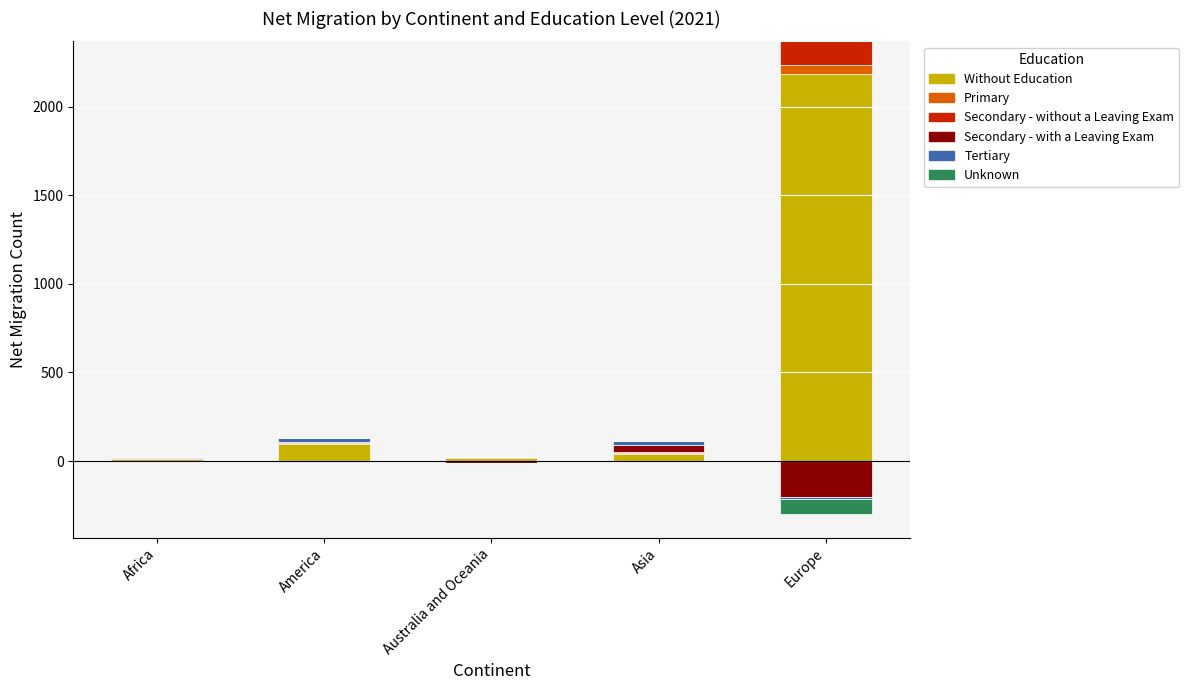

Between Asia and Africa, which is larger?

Asia